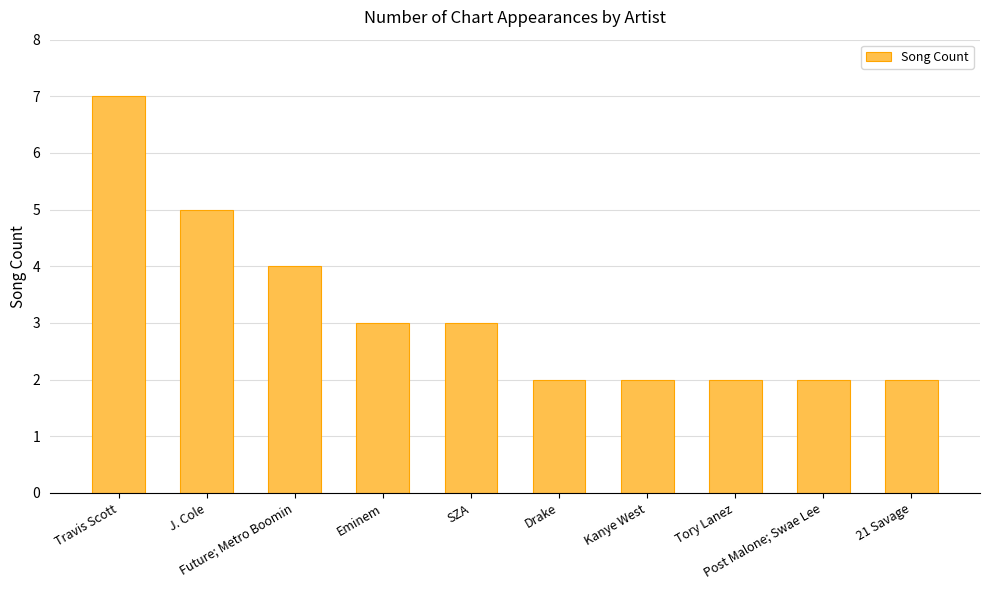

What is the difference between the second highest and second lowest values?

3